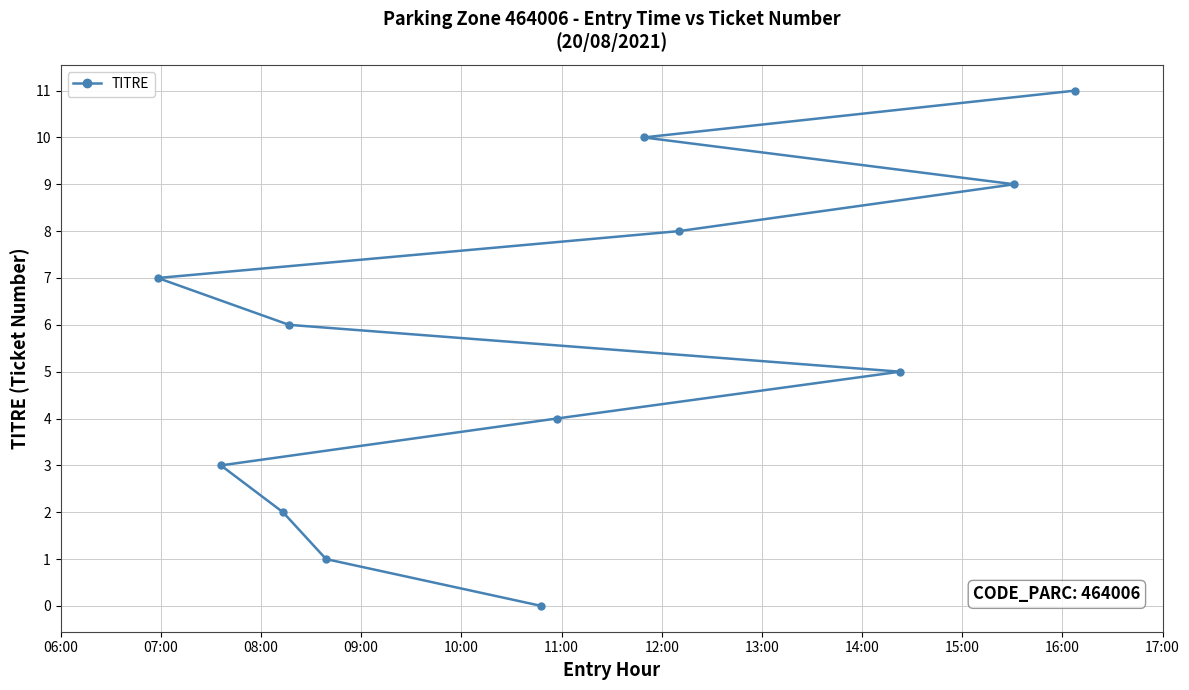

Count the number of values greater than 6.

5